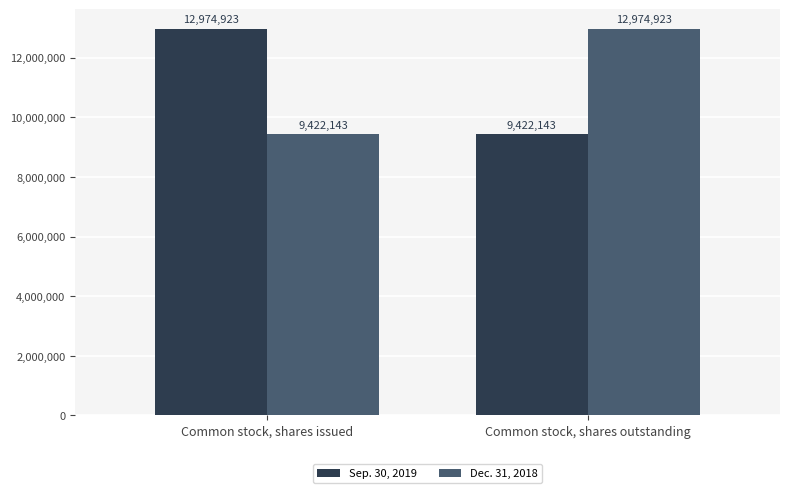

True or false: Dec. 31, 2018 has a value of 9422143 at Common stock, shares issued.

True